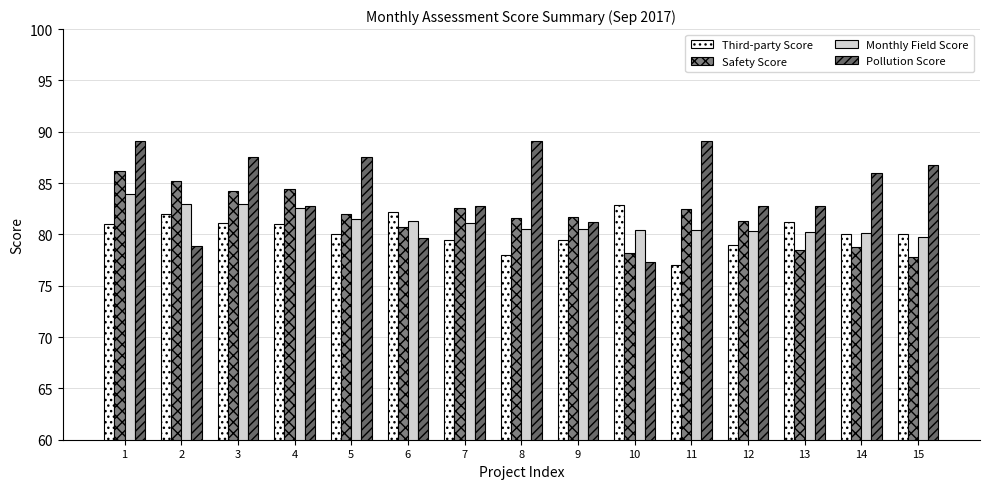

How many groups of bars are there?

15